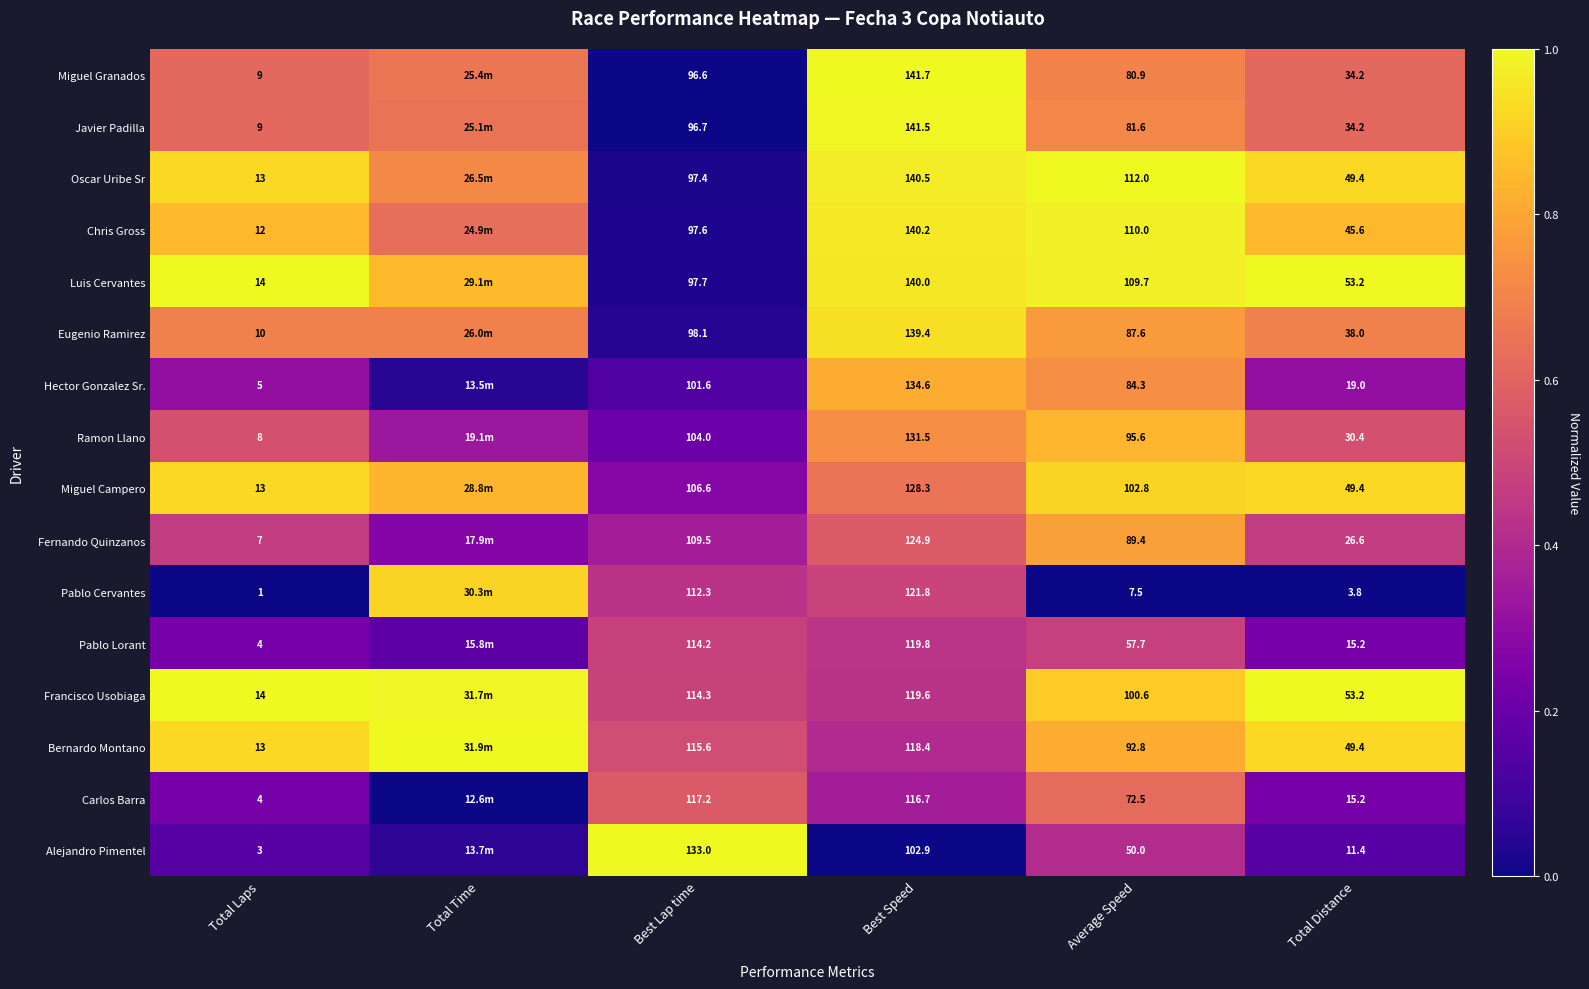

Which has a higher value, Best Lap time or Best Speed?

Best Speed